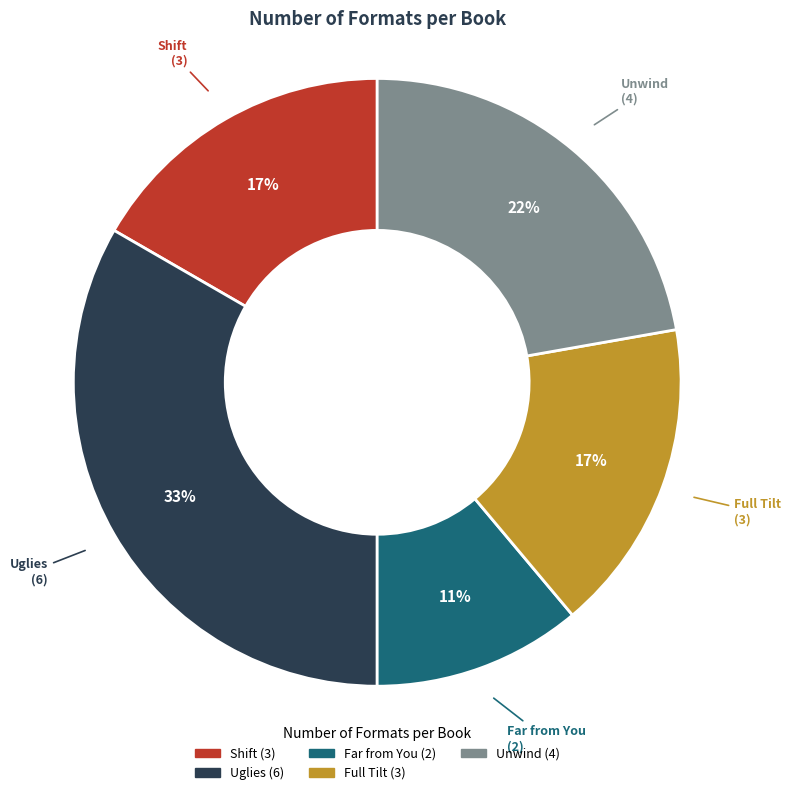

Is it true that Unwind is 29% of the pie?

False